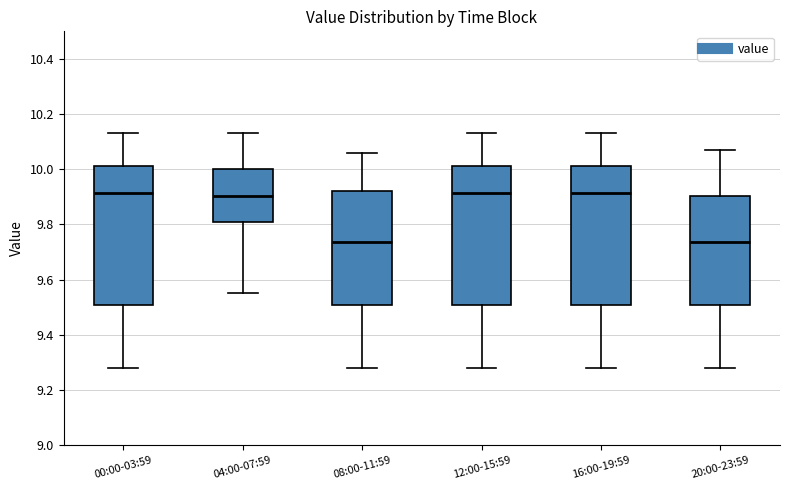

Where does the lower whisker of the box for 20:00-23:59 end on the y-axis? The values are not printed on the chart, so give them approximately, as read against the axis.

9.28